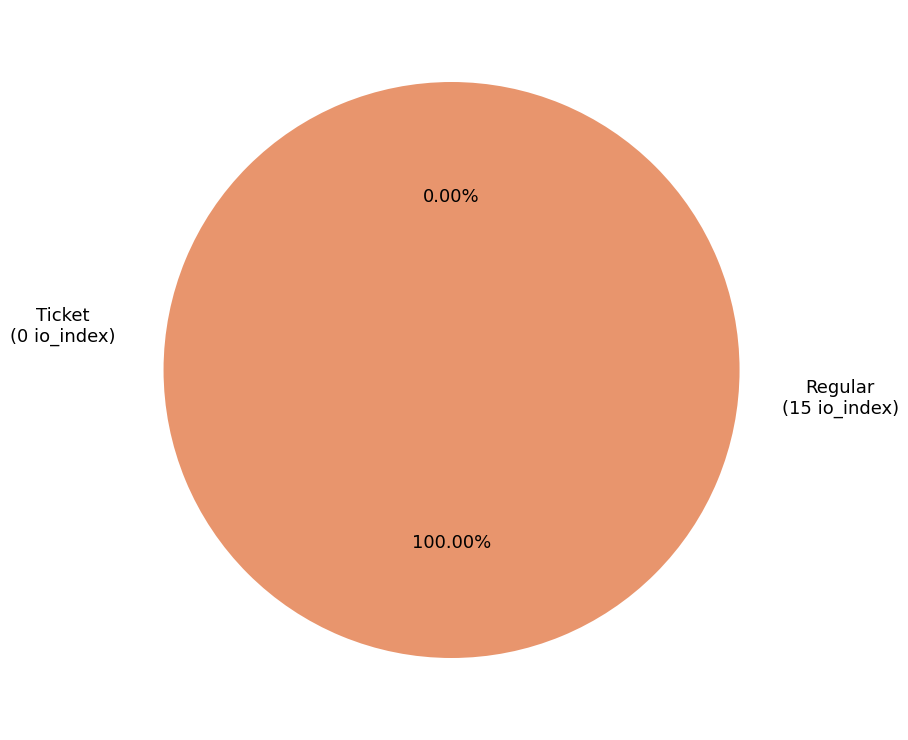

Rank the categories by value from lowest to highest.

Ticket, Regular